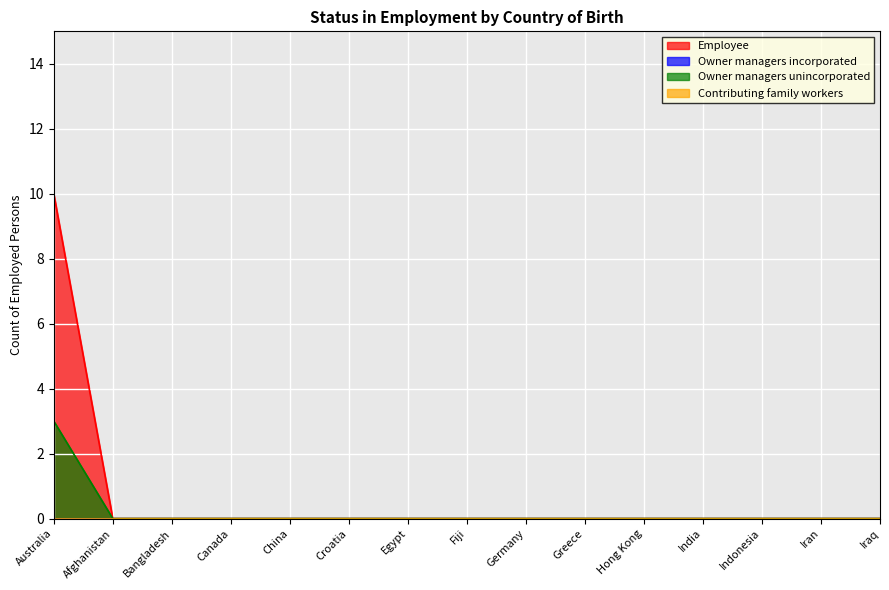

Reading left to right, transcribe all the data shown in this chart.

Employee: Australia=10	Afghanistan=0	Bangladesh=0	Canada=0	China=0	Croatia=0	Egypt=0	Fiji=0	Germany=0	Greece=0	Hong Kong=0	India=0	Indonesia=0	Iran=0	Iraq=0
Owner managers unincorporated: Australia=3	Afghanistan=0	Bangladesh=0	Canada=0	China=0	Croatia=0	Egypt=0	Fiji=0	Germany=0	Greece=0	Hong Kong=0	India=0	Indonesia=0	Iran=0	Iraq=0